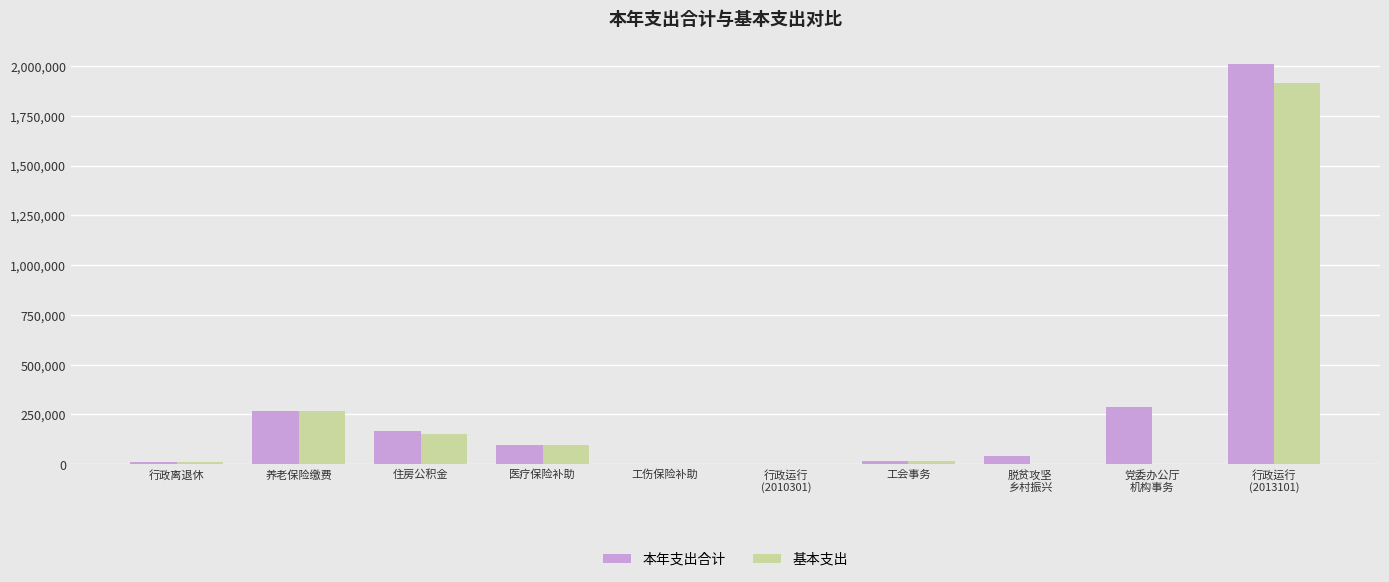

Is the value of 本年支出合计 at 养老保险缴费 greater than the value of 基本支出 at 行政离退休?

Yes